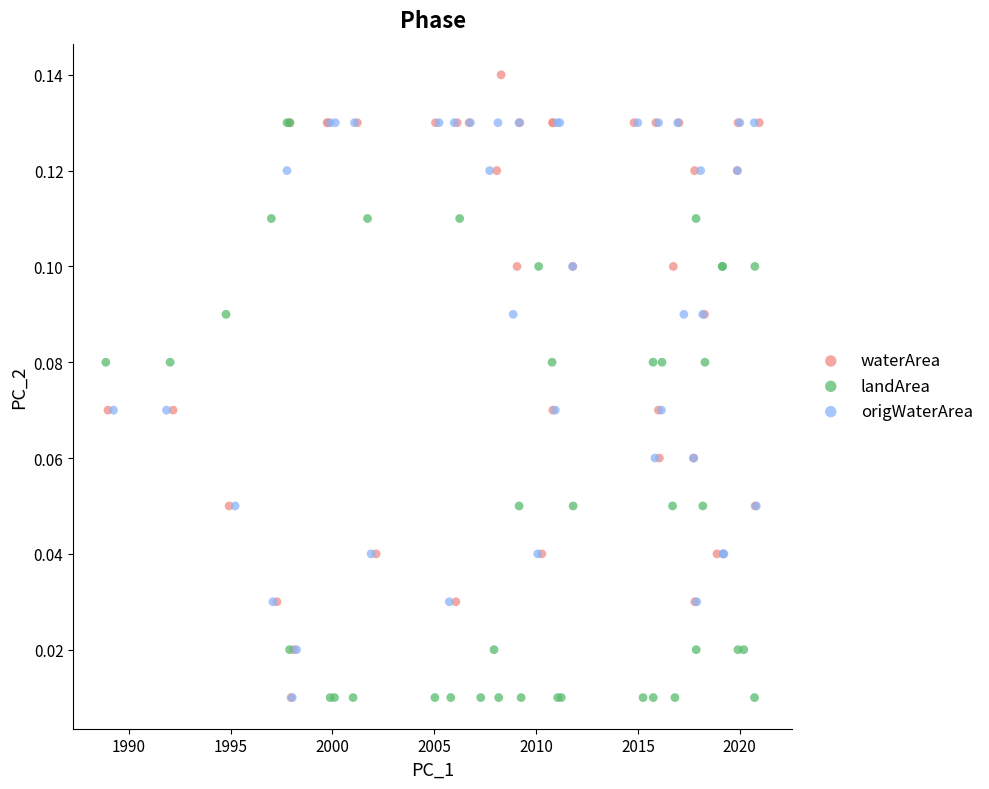

Which series reaches the maximum Y coordinate?

waterArea